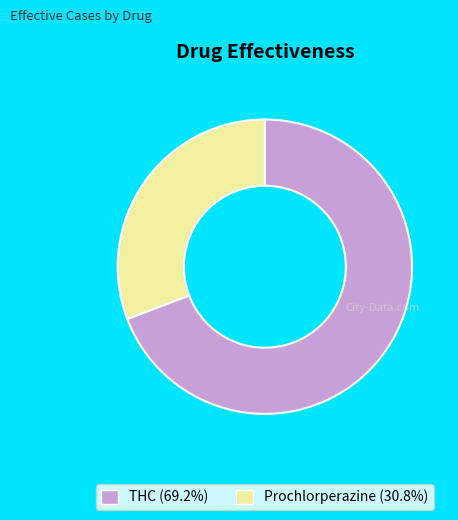

Count the number of slices in the pie.

2